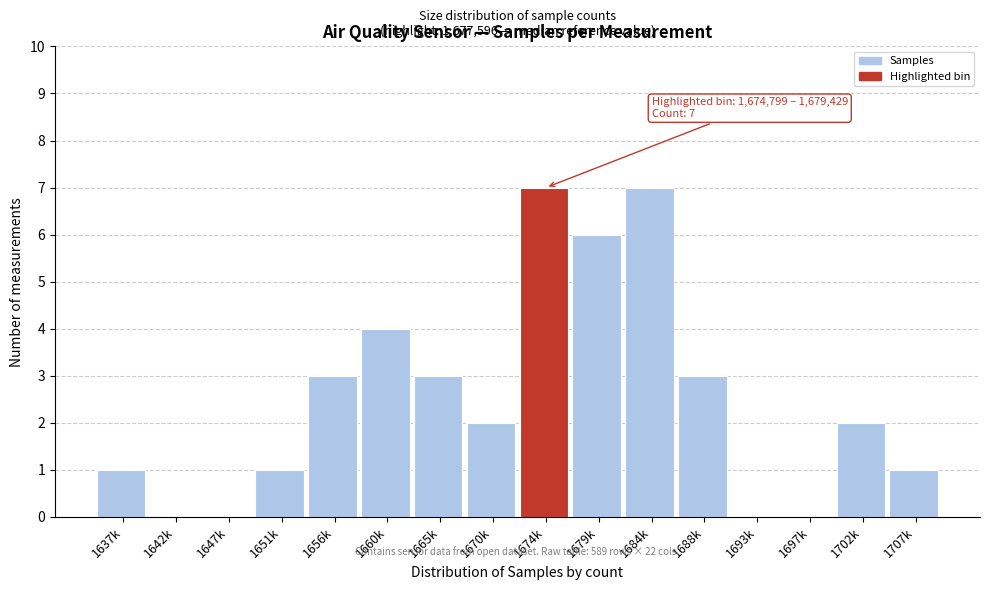

Reading left to right, transcribe all the data shown in this chart.

1637k=1	1642k=0	1647k=0	1651k=1	1656k=3	1660k=4	1665k=3	1670k=2	1674k=7	1679k=6	1684k=7	1688k=3	1693k=0	1697k=0	1702k=2	1707k=1